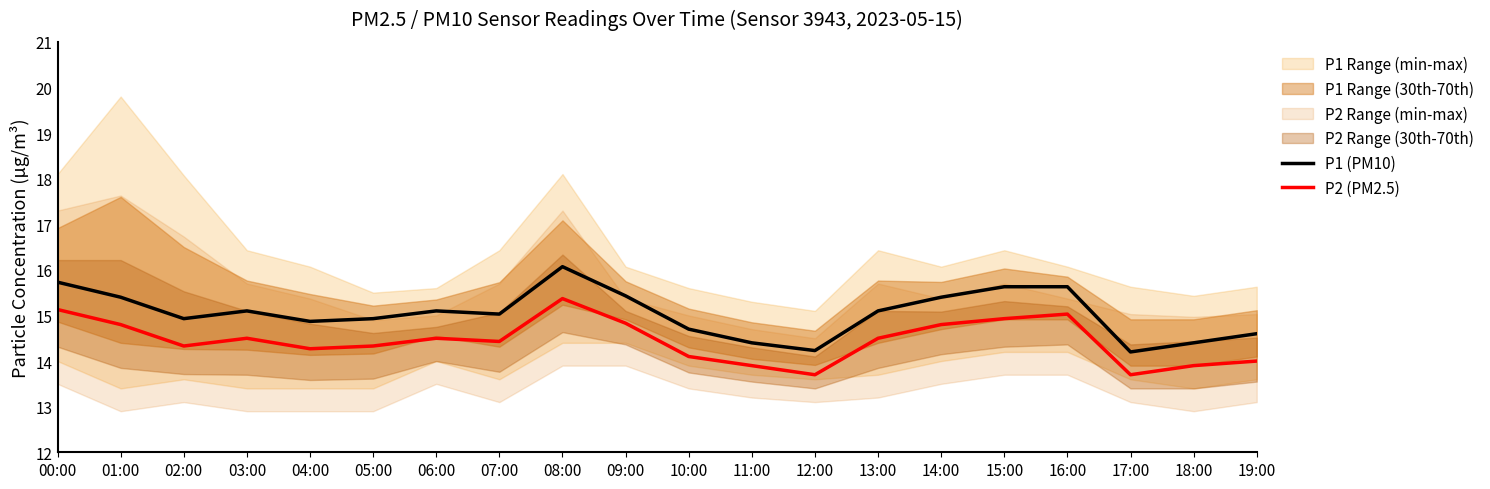

List the labels in order of P1 (PM10) value, smallest first.

17:00, 12:00, 11:00, 18:00, 19:00, 10:00, 04:00, 02:00, 05:00, 07:00, 03:00, 06:00, 13:00, 01:00, 14:00, 09:00, 15:00, 16:00, 00:00, 08:00